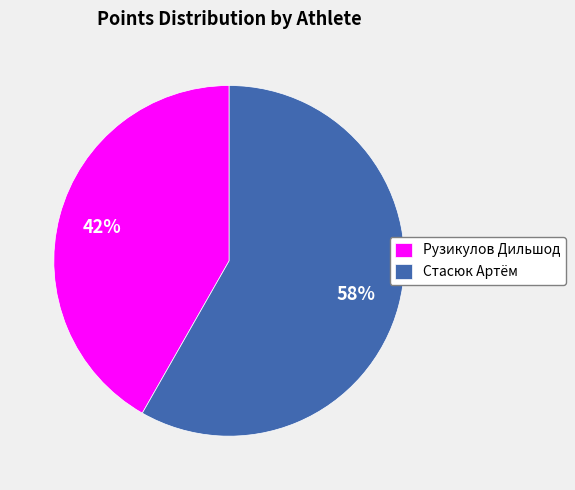

Is the sum of Рузикулов Дильшод and Стасюк Артём greater than half?

Yes